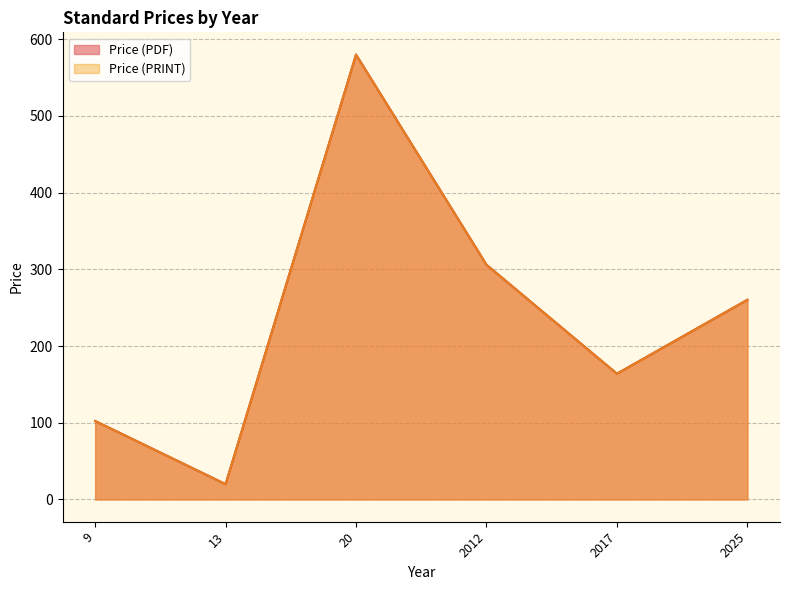

Does the chart display data point markers on the line(s)?

No